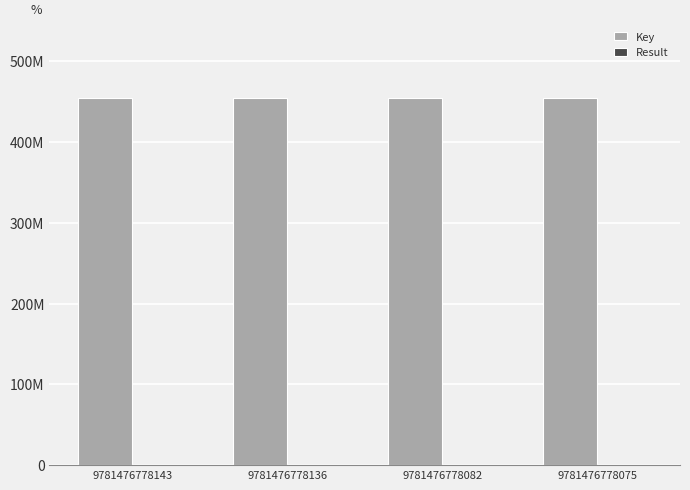

Does the chart contain stacked bars?

No